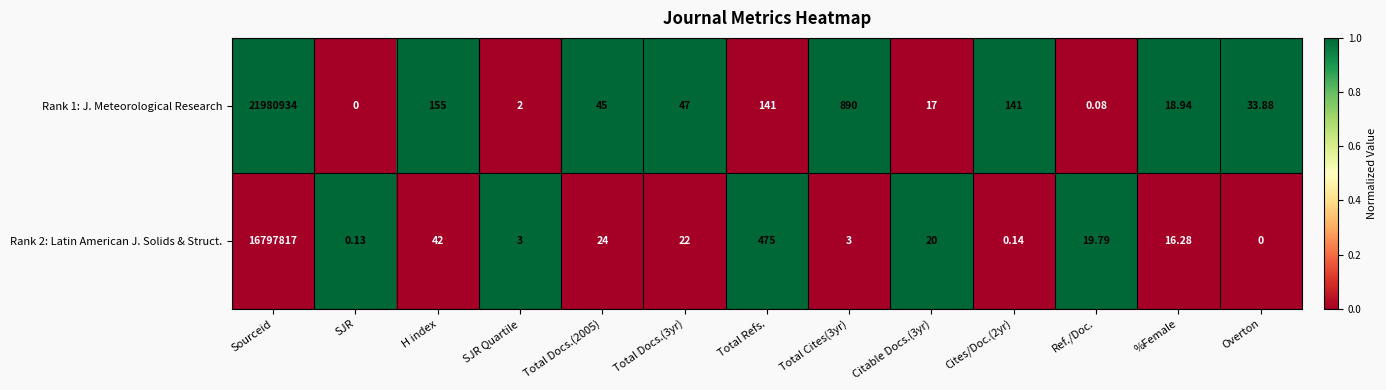

How many series are shown in this chart?

2